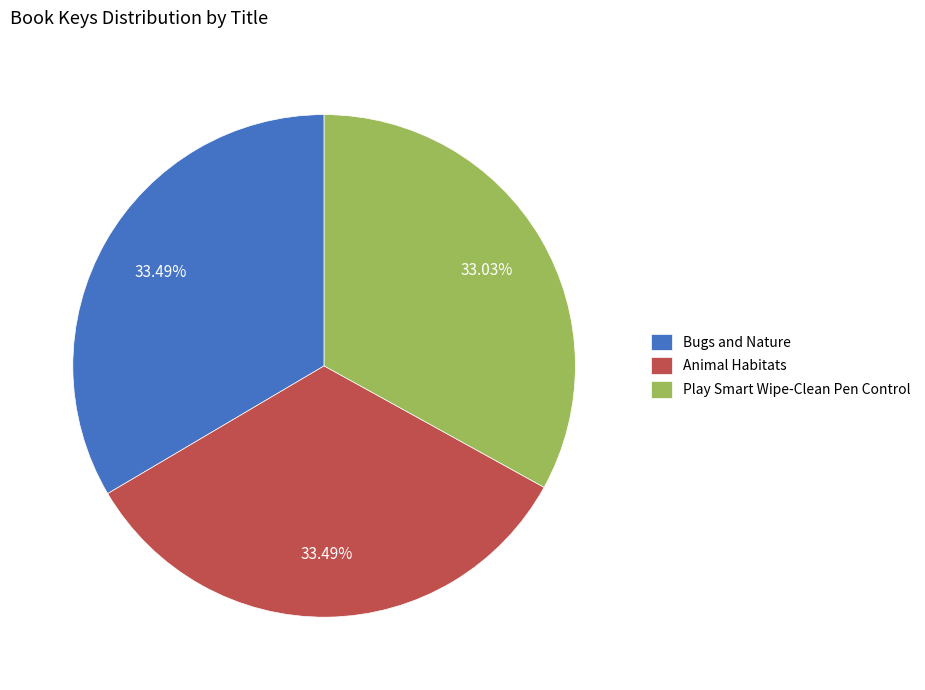

Approximately how many times larger is the value at Play Smart Wipe-Clean Pen Control compared to Animal Habitats?

1.0